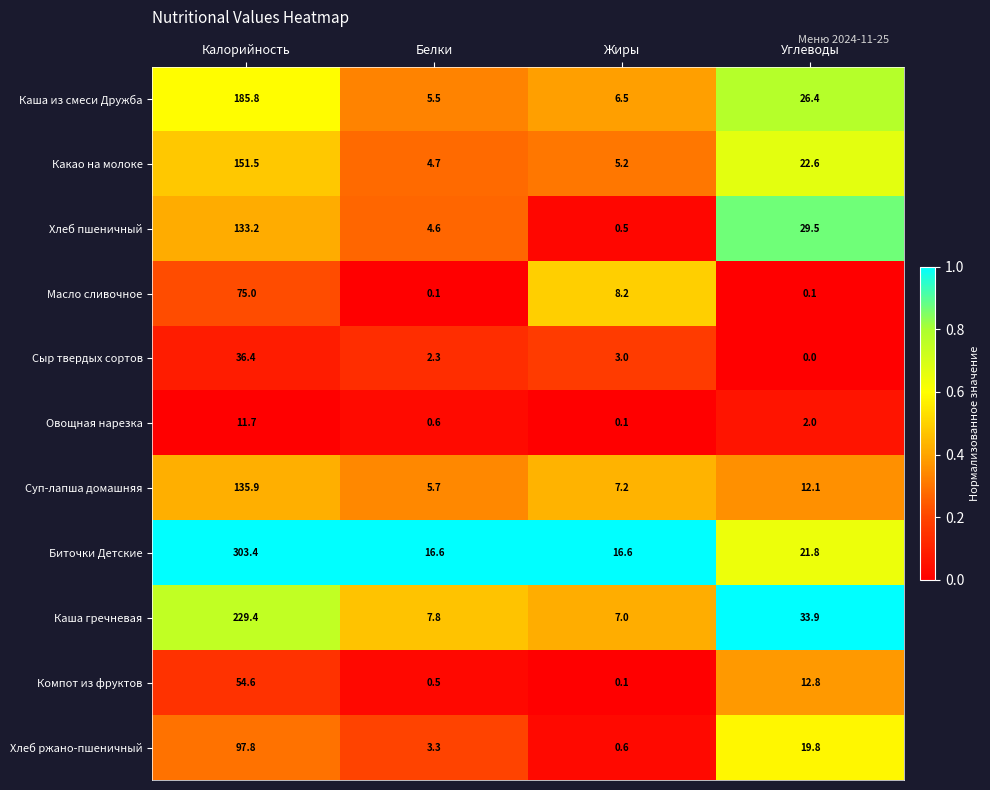

True or false: Какао на молоке has a value of 5.2 at Жиры.

True